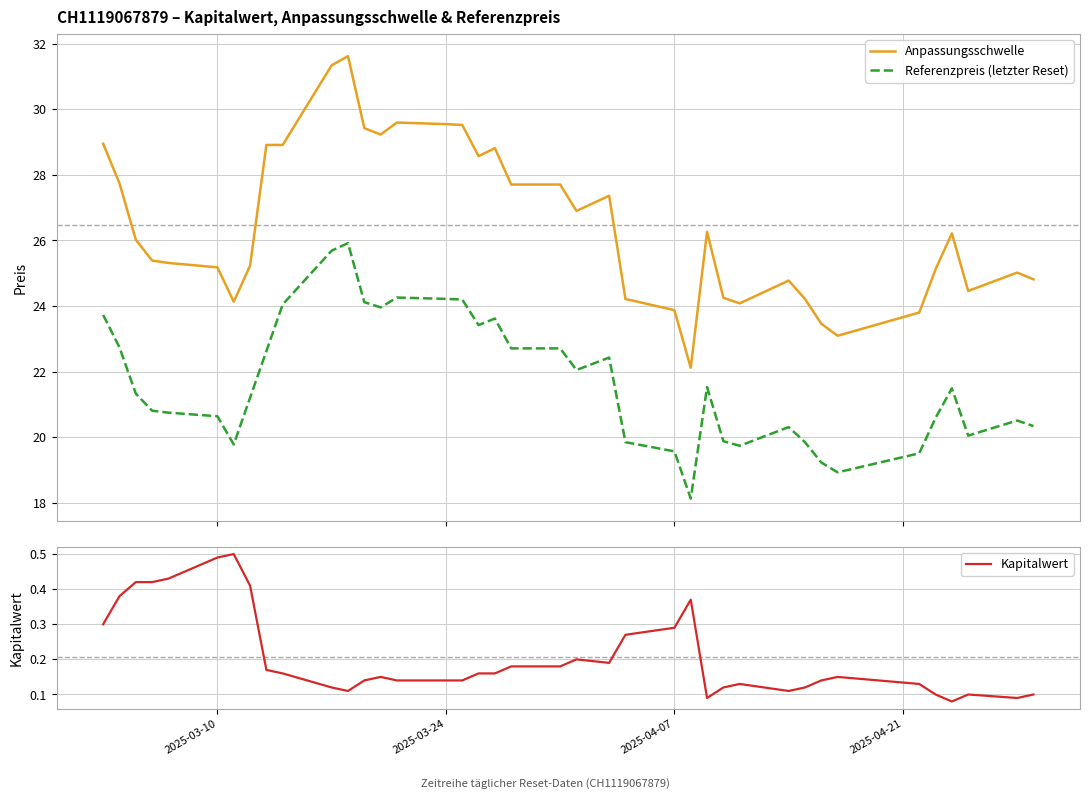

True or false: Anpassungsschwelle and Kapitalwert cross at least once.

False